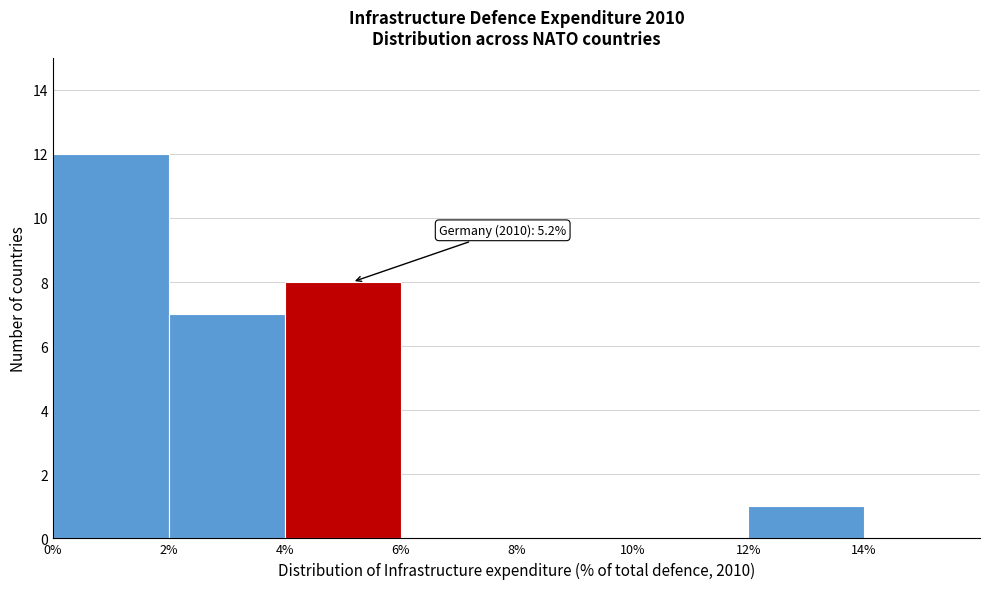

Which range on the x-axis has the tallest bar?

0% to 2%